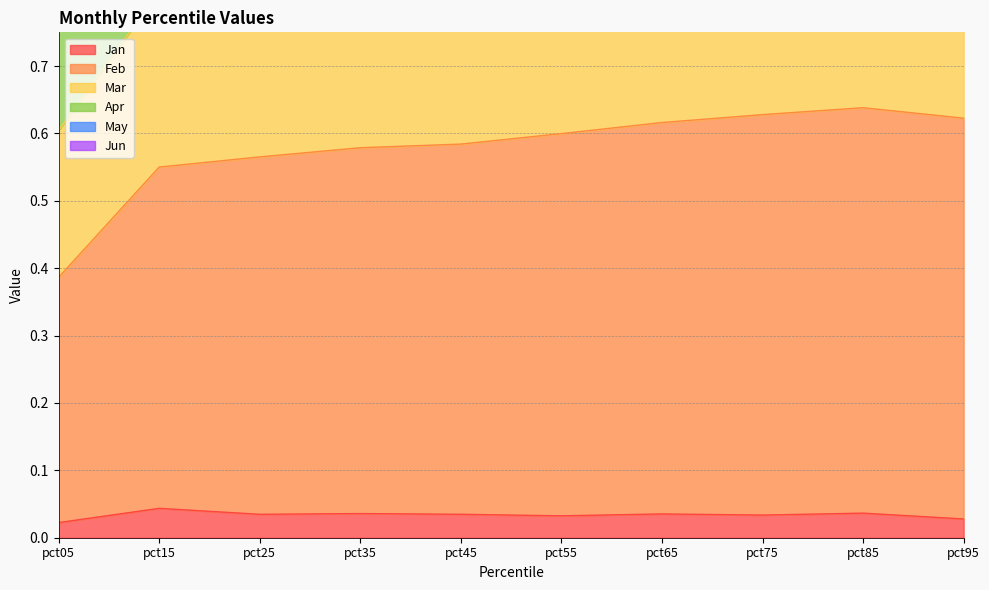

True or false: Feb and Jan intersect in this chart.

False